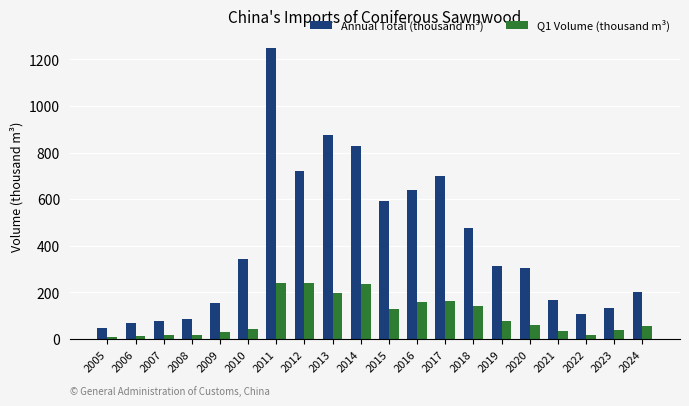

Is it true that Annual Total (thousand m³) equals 105.6 at 2022?

True